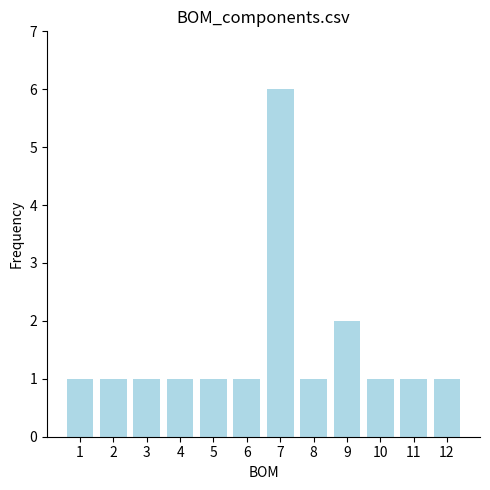

What is the value of the 5th bar from the left?

1